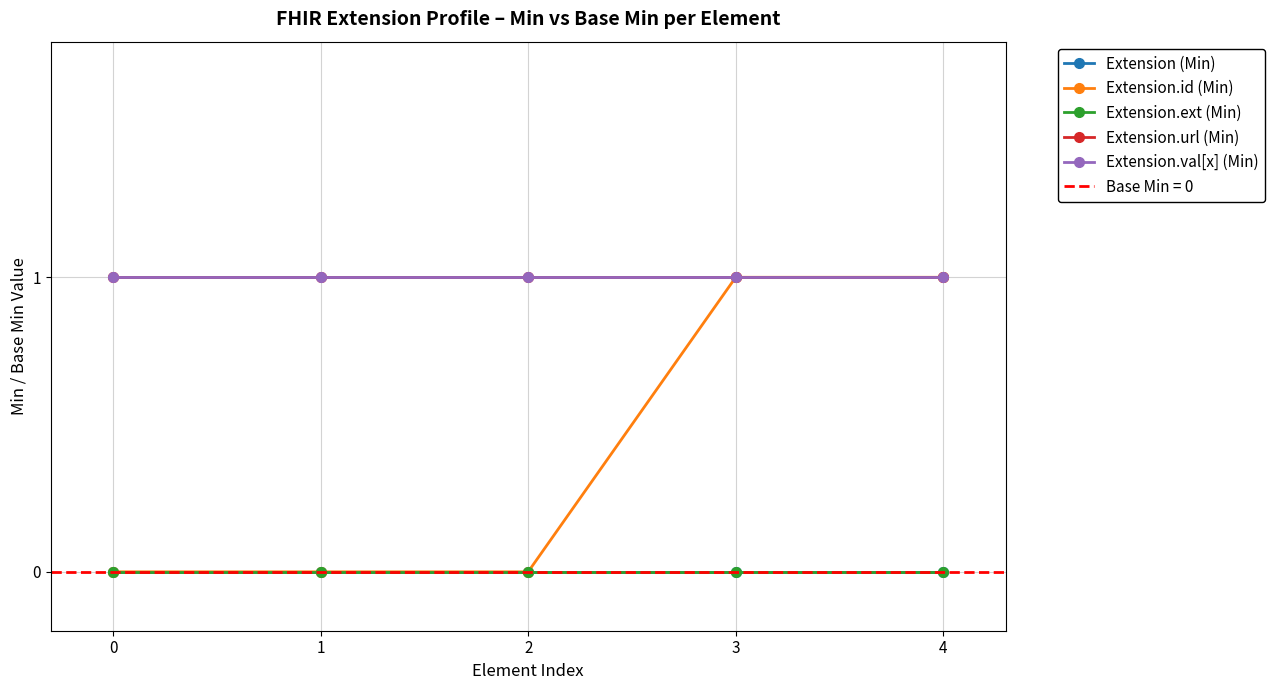

What is the maximum value for Extension.url (Min)?

1